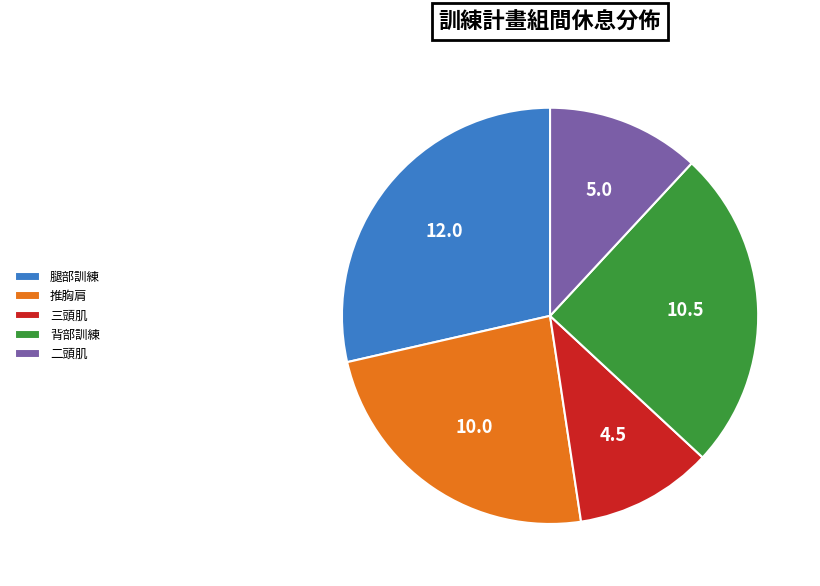

True or false: 三頭肌 accounts for 11% of the total.

True